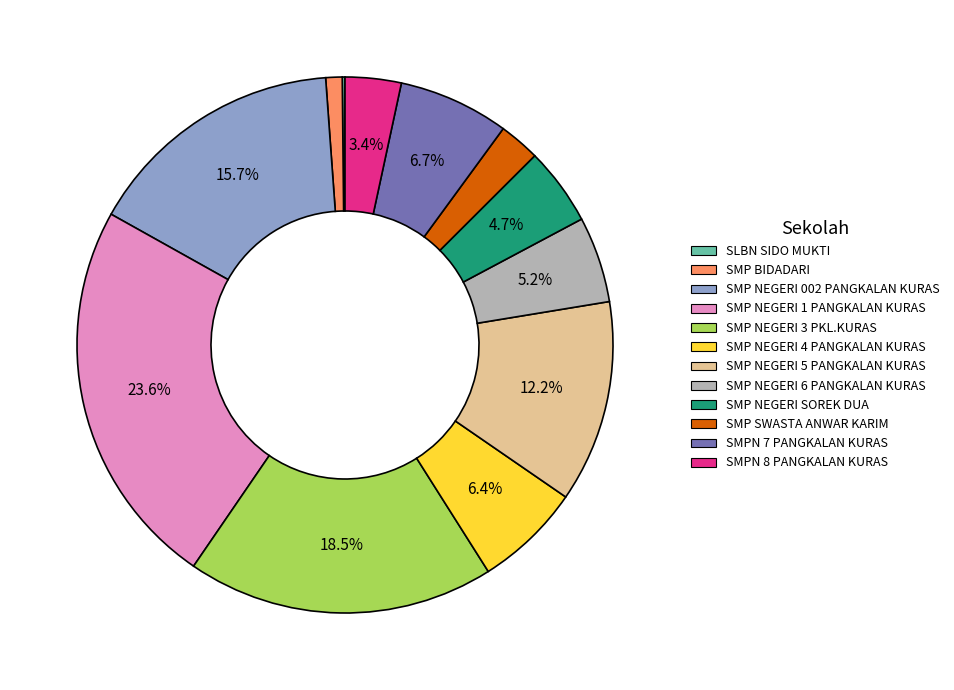

To the nearest percent, what percentage of the pie is SMP NEGERI 5 PANGKALAN KURAS?

12%